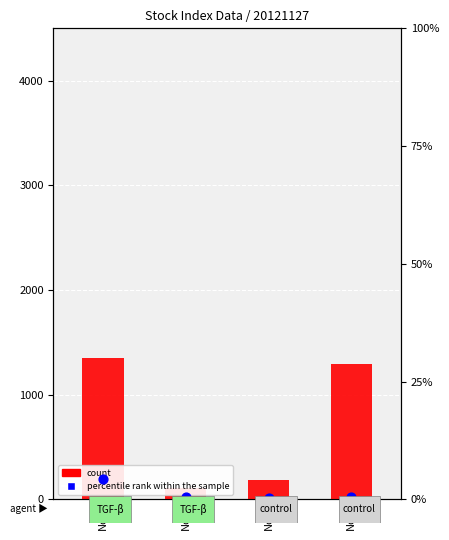

Which series contains the highest Y value?

count